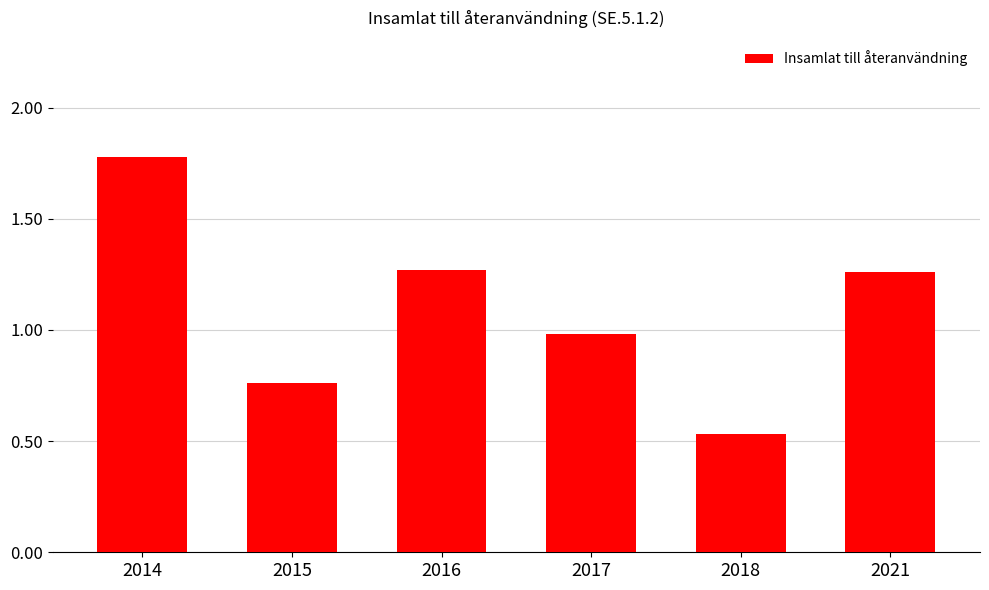

Which label corresponds to the largest value in the chart?

2014